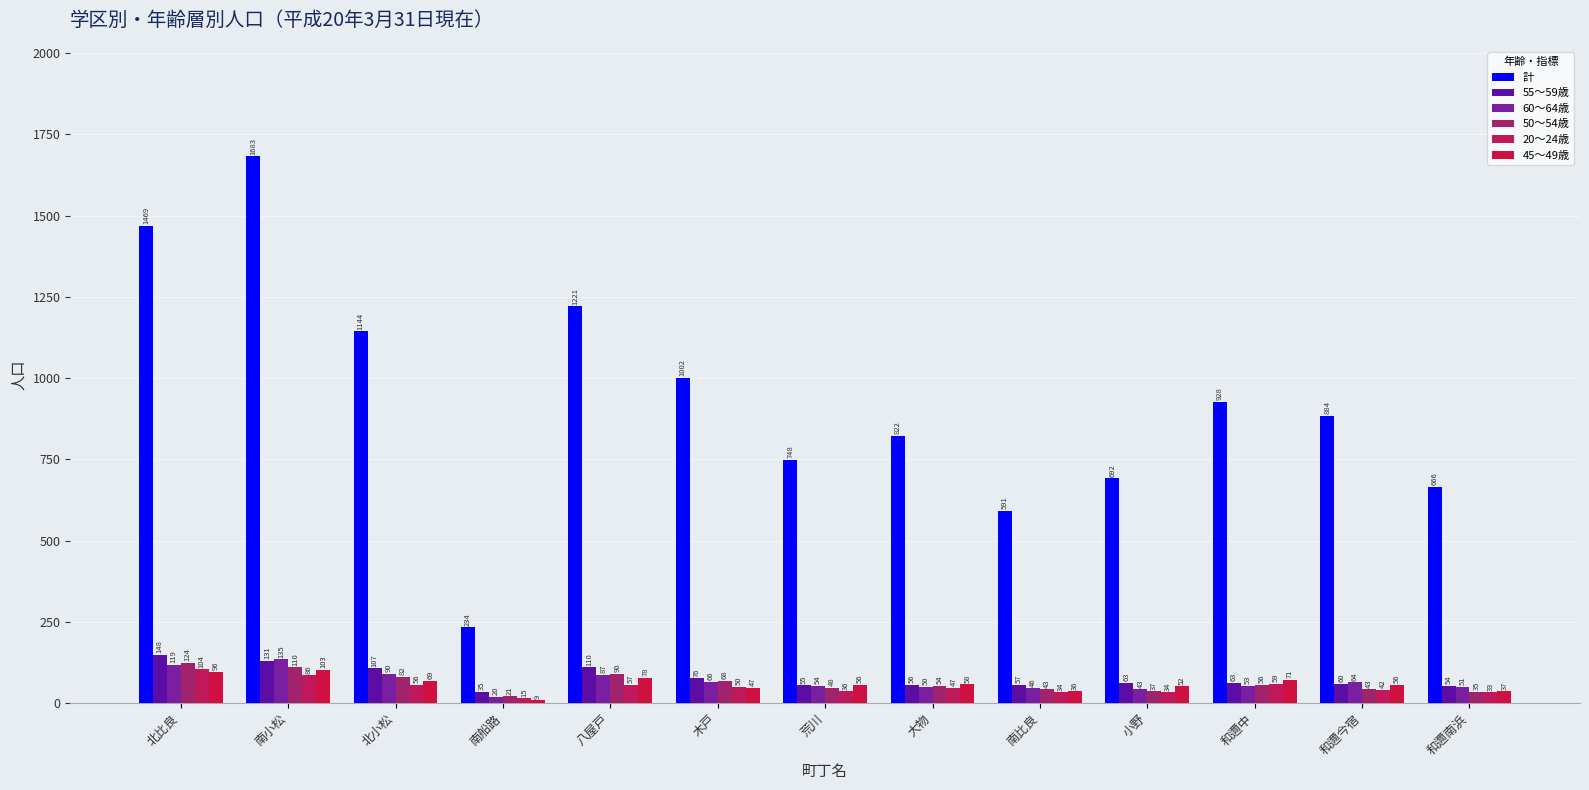

Rank the series by their maximum value, from highest to lowest.

計, 55～59歳, 60～64歳, 50～54歳, 20～24歳, 45～49歳